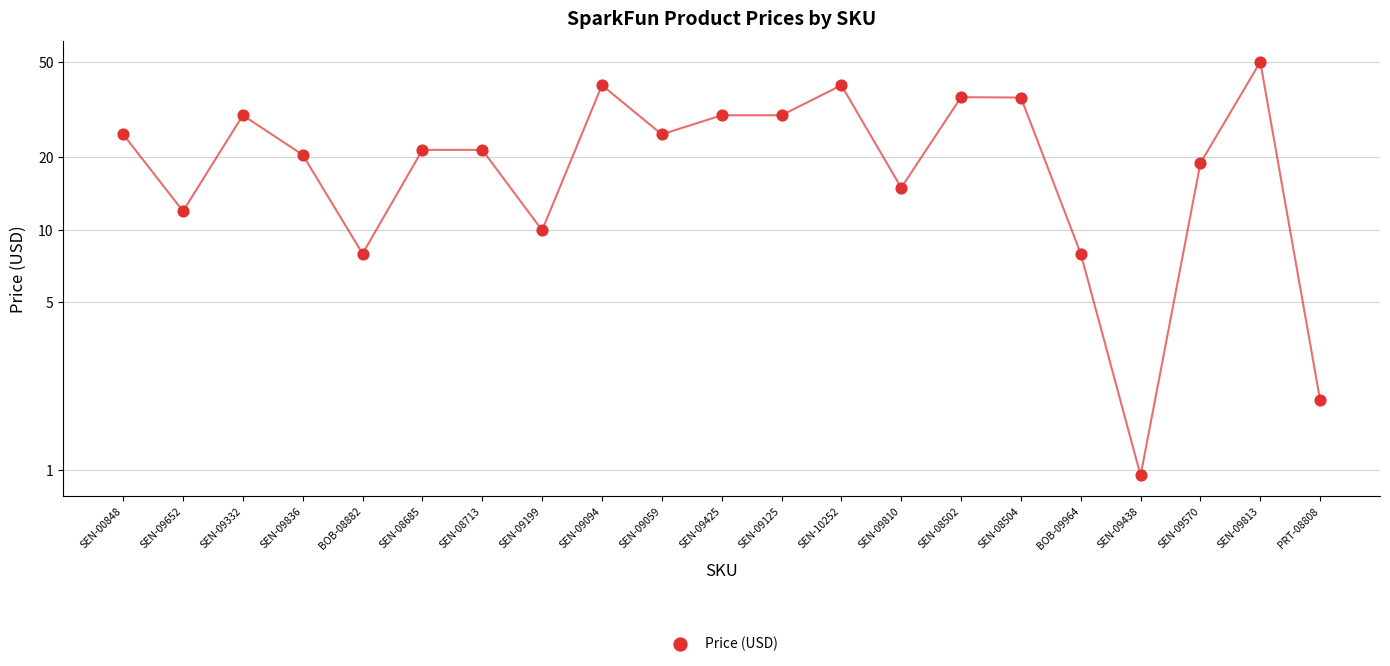

What is the ratio of the value at SEN-09094 to the value at PRT-08808?

20.5